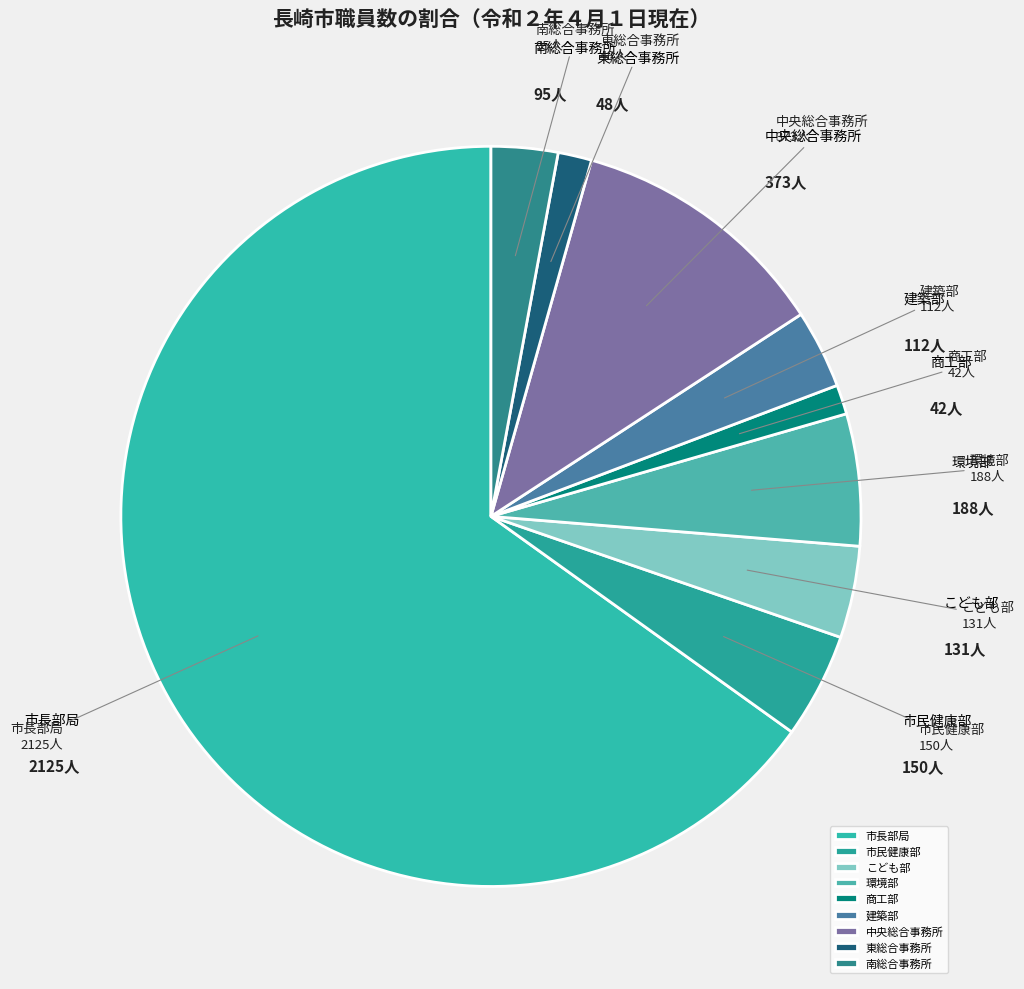

How many segments does this pie chart have?

9